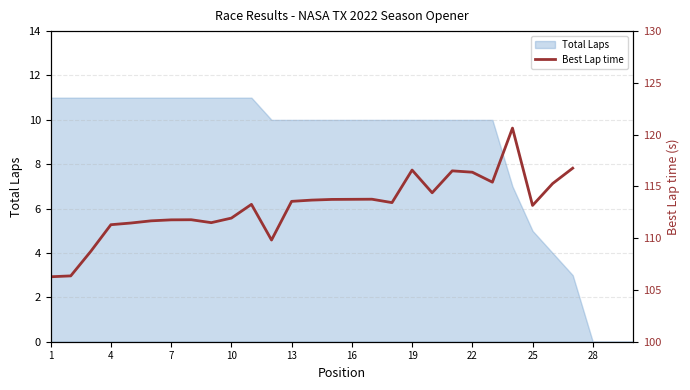

The value at 18 is 205.0. True or false?

False